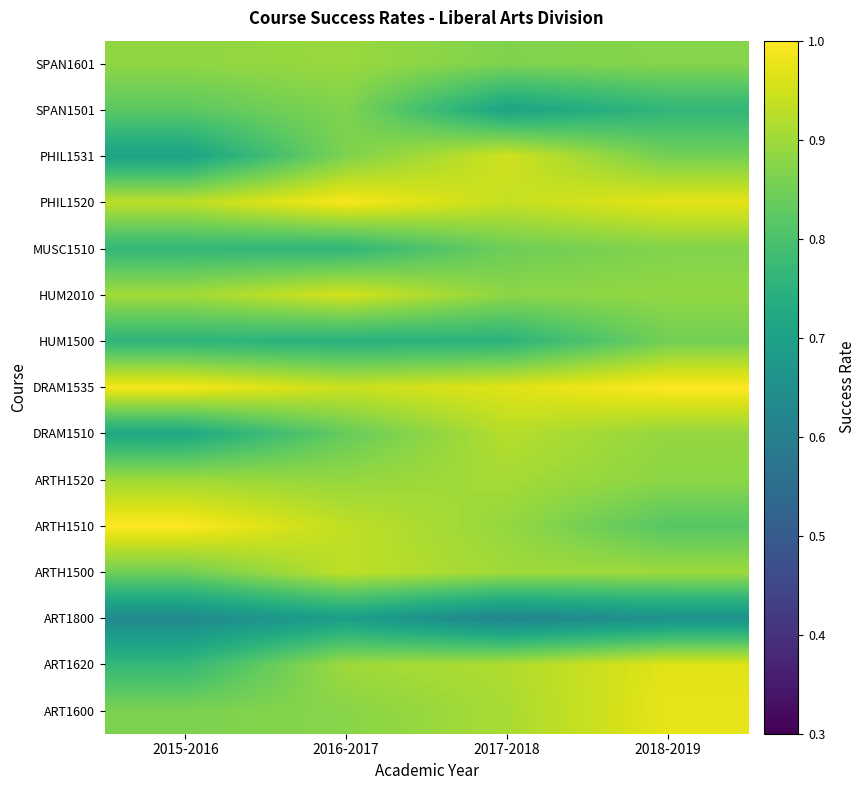

How many distinct data groups are displayed?

15